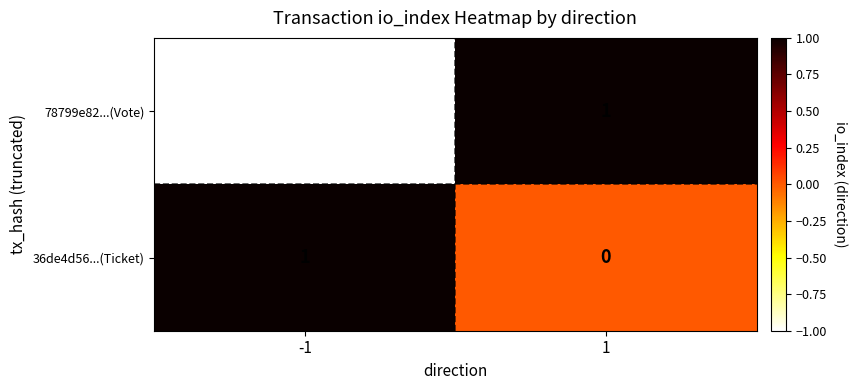

At 1, list the series in order from largest to smallest.

78799e82...(Vote), 36de4d56...(Ticket)